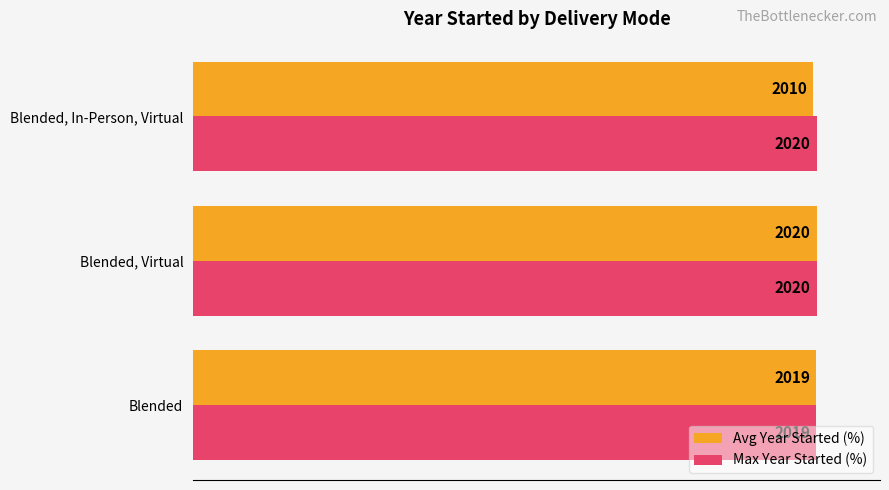

What are all the series names shown in the legend?

Avg Year Started (%), Max Year Started (%)